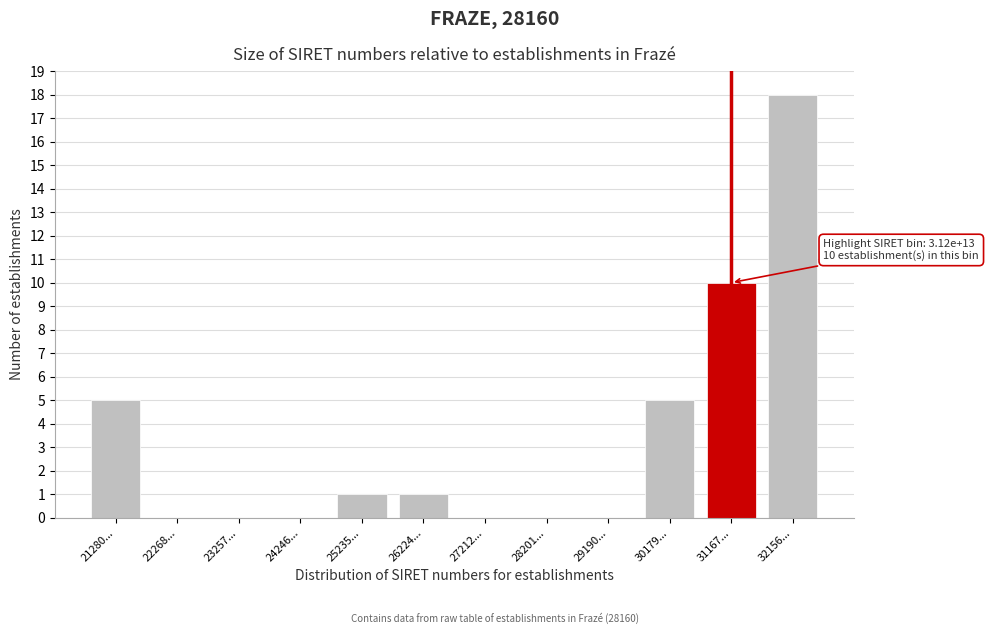

Reading left to right, extract all data points from this chart.

21280...=5	22268...=0	23257...=0	24246...=0	25235...=1	26224...=1	27212...=0	28201...=0	29190...=0	30179...=5	31167...=10	32156...=18